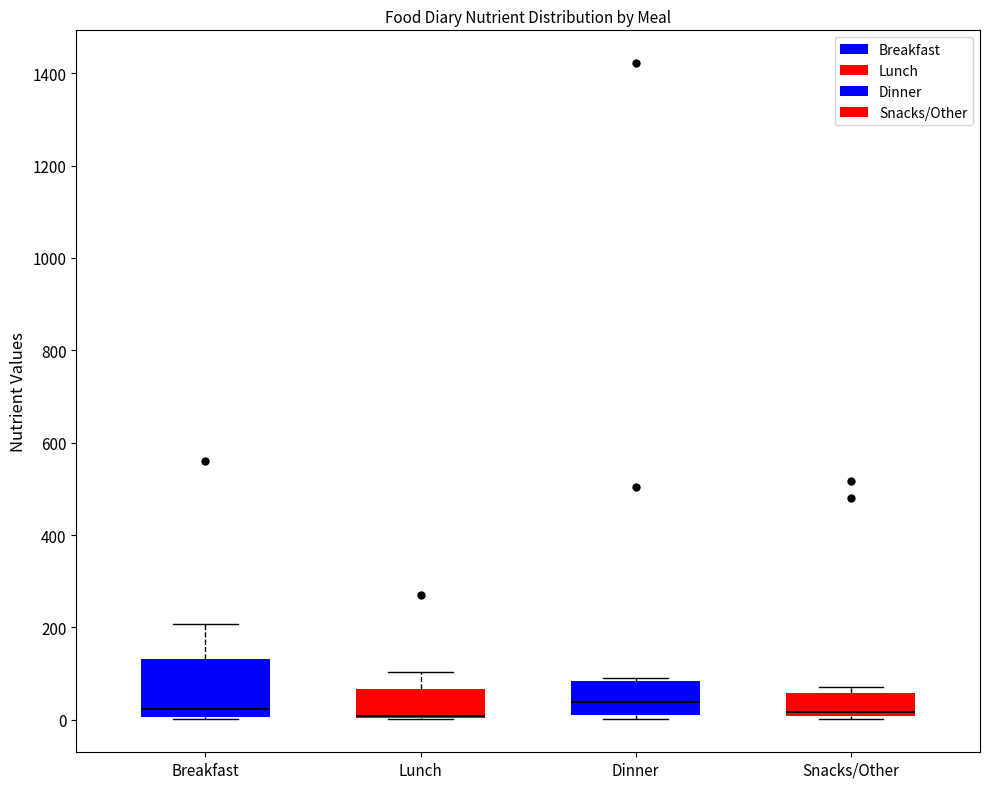

Which box is the tallest, from its lower edge to its upper edge?

Breakfast